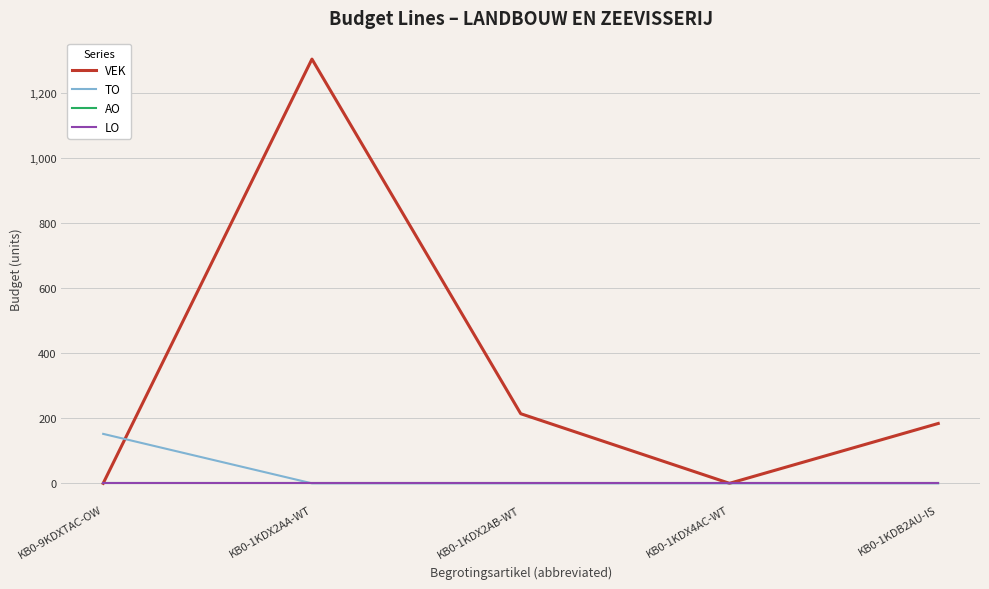

True or false: LO and AO intersect in this chart.

False